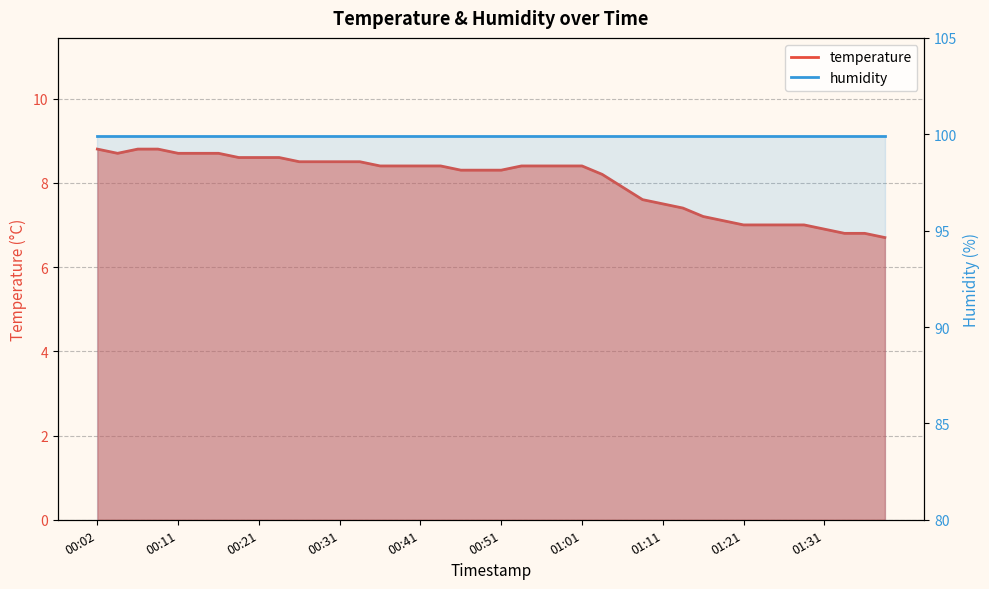

What is the sum of all values?

321.2